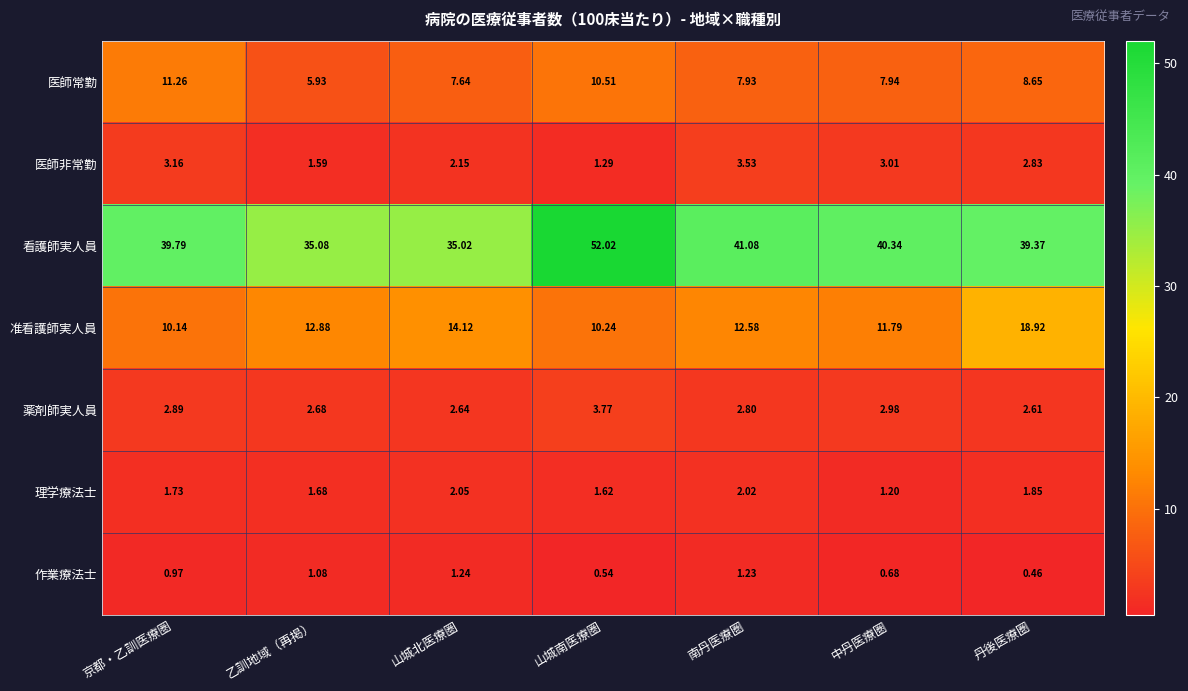

Which series changed the most between 乙訓地域（再掲） and 山城南医療圏?

看護師実人員